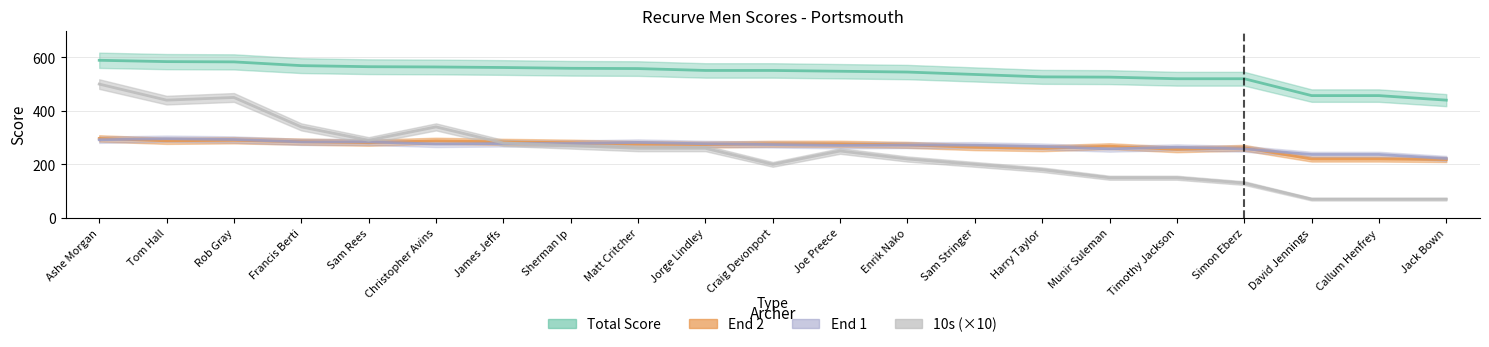

What value does the End 1 series have at Harry Taylor?

267